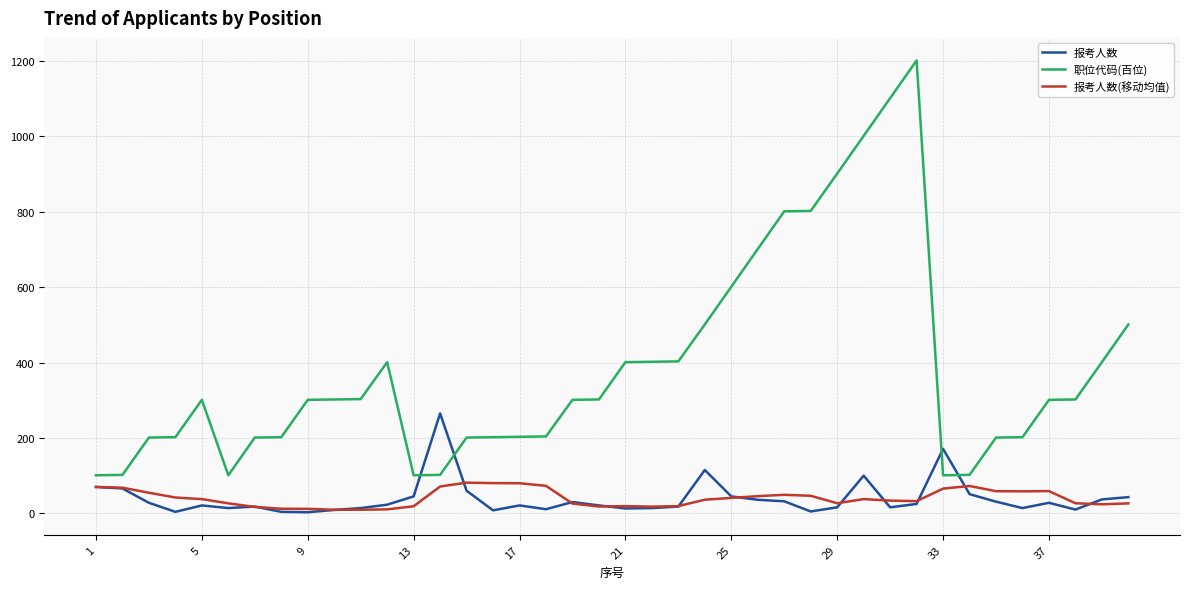

What is the greatest value displayed?

1201.0